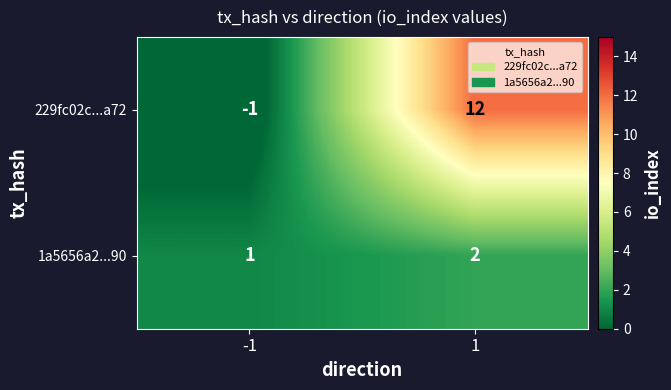

What is the maximum value shown in the chart?

12